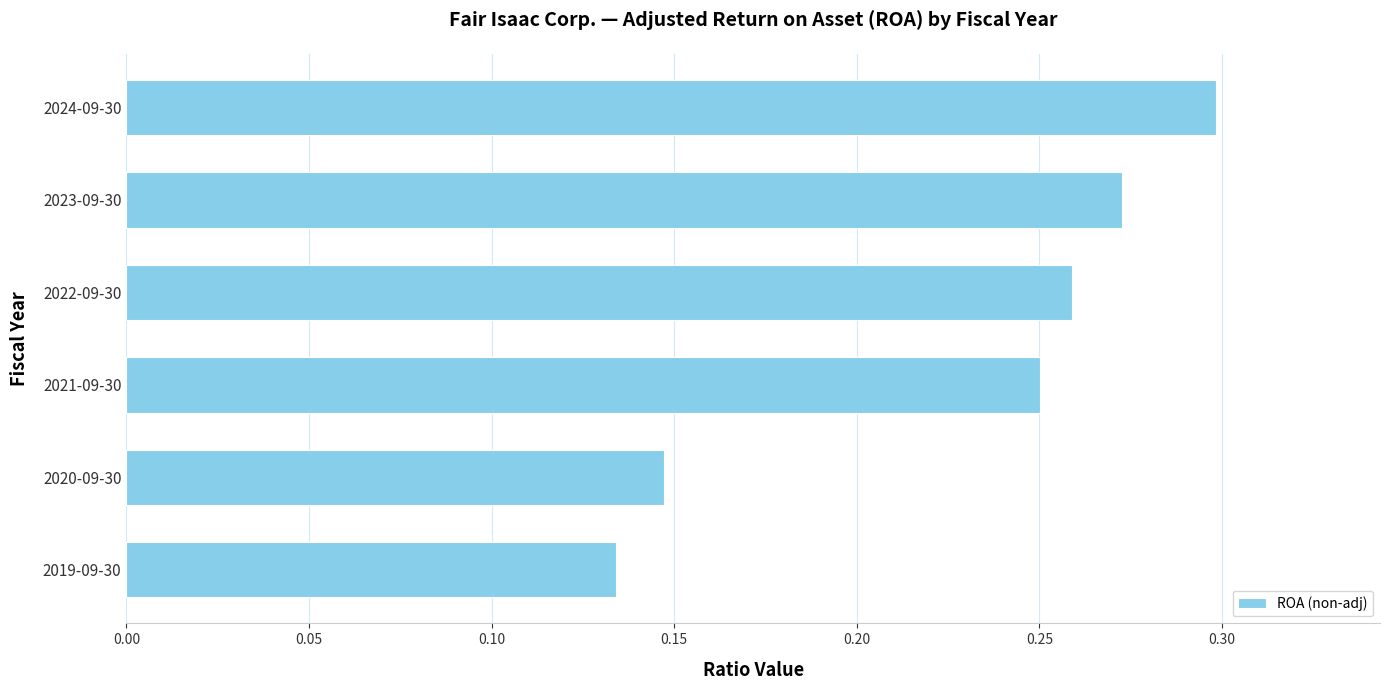

Rank the categories by value from lowest to highest.

2019-09-30, 2020-09-30, 2021-09-30, 2022-09-30, 2023-09-30, 2024-09-30